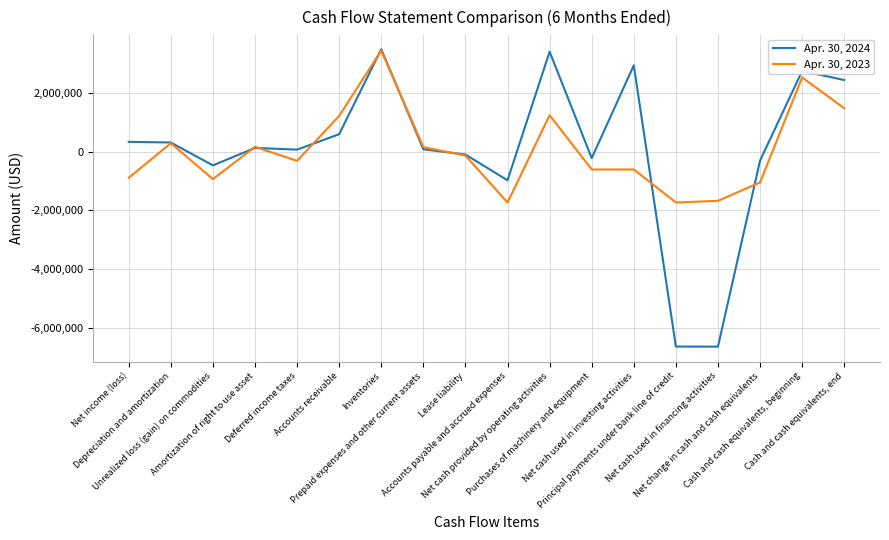

At which category does Apr. 30, 2023 reach its first local peak?

Depreciation and amortization